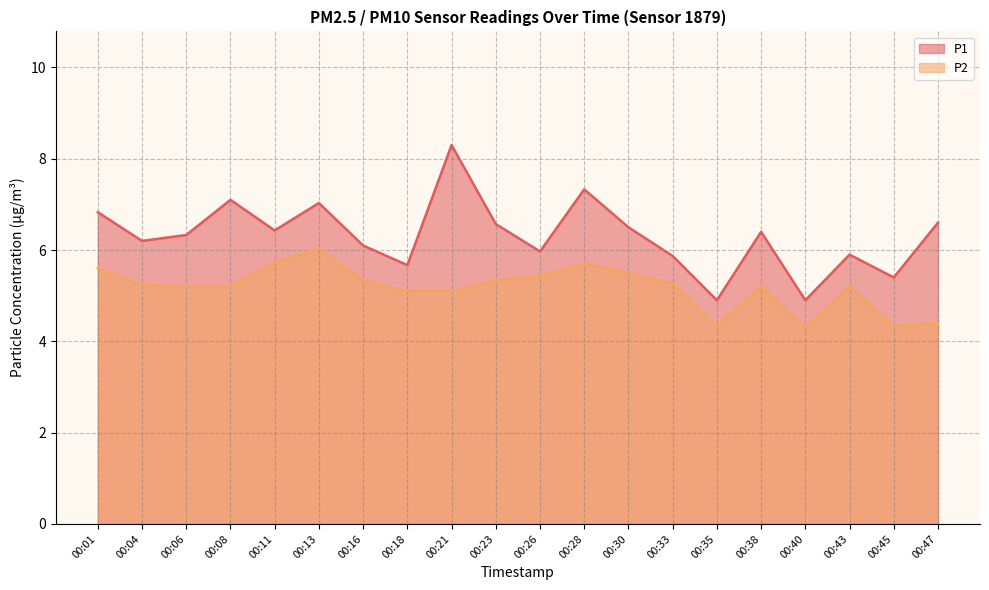

List the series in order of their overall mean, highest first.

P1, P2